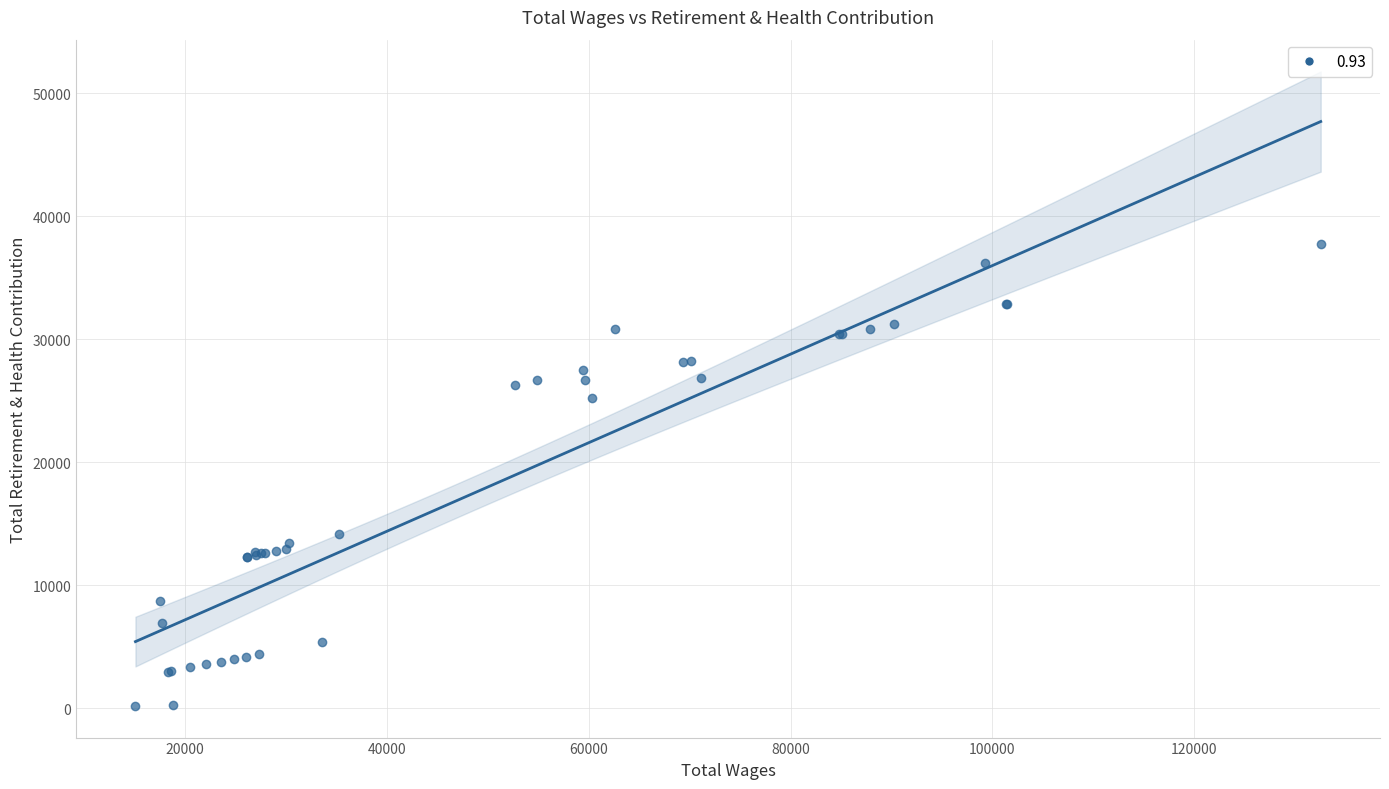

What Y value in the scatter plot is closest to 18985?

14186